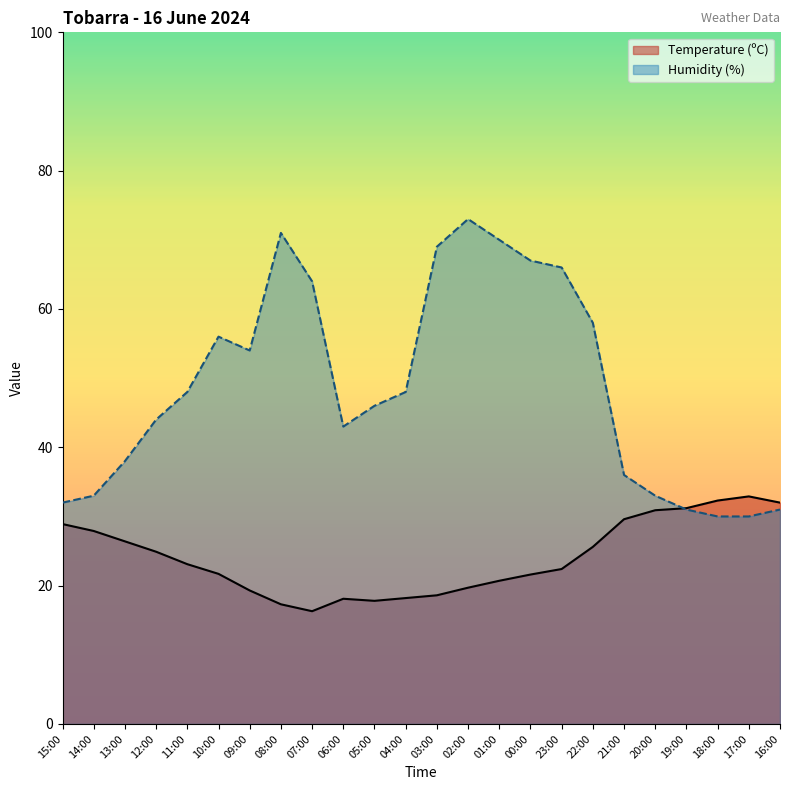

At 18:00, list the series in order from smallest to largest.

Humidity (%), Temperature (ºC)